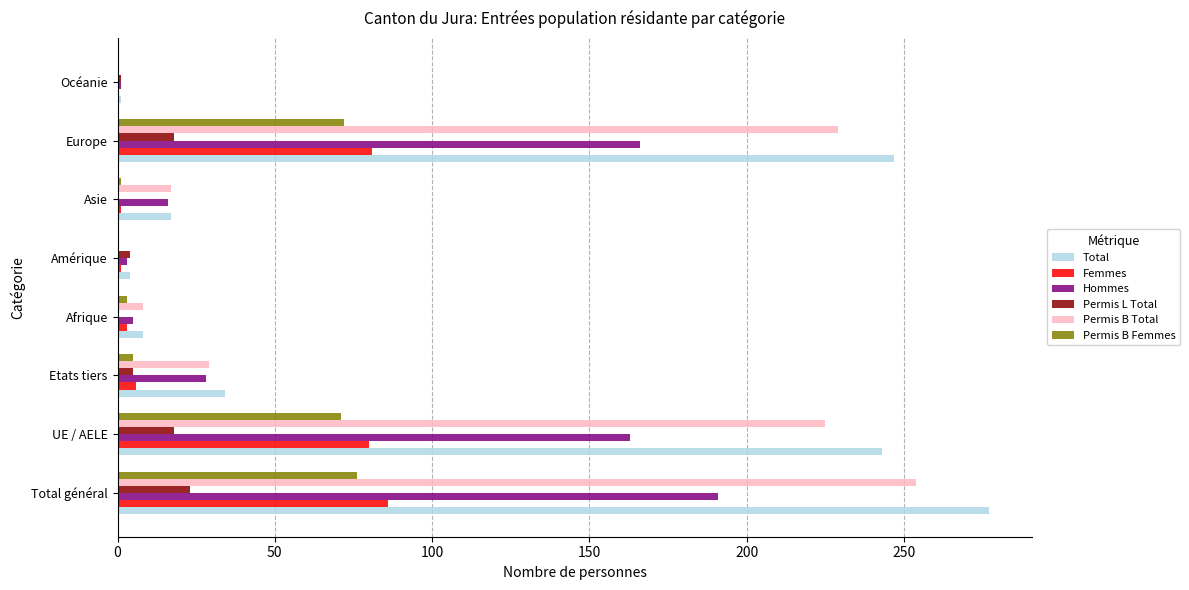

At which category is the sum across all series the highest?

Total général